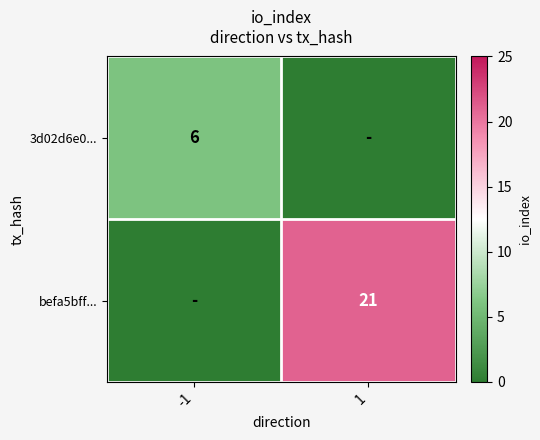

True or false: befa5bff... has a value of 21 at 1.

True